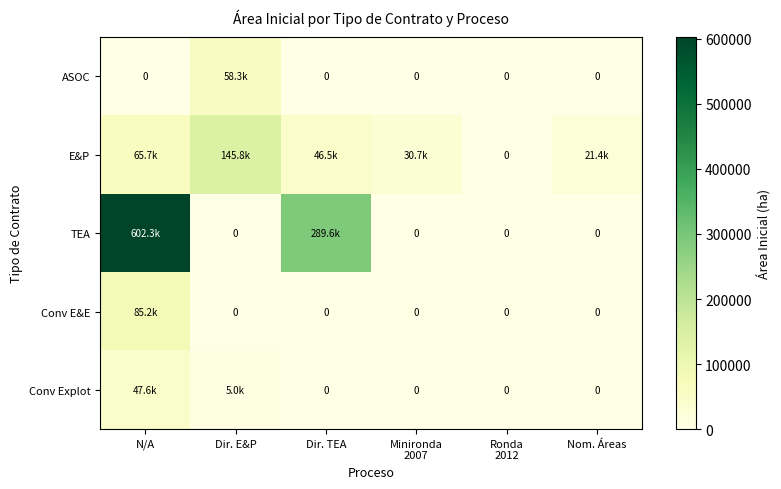

What is the difference between the highest and lowest values at Minironda
2007?

30660.4